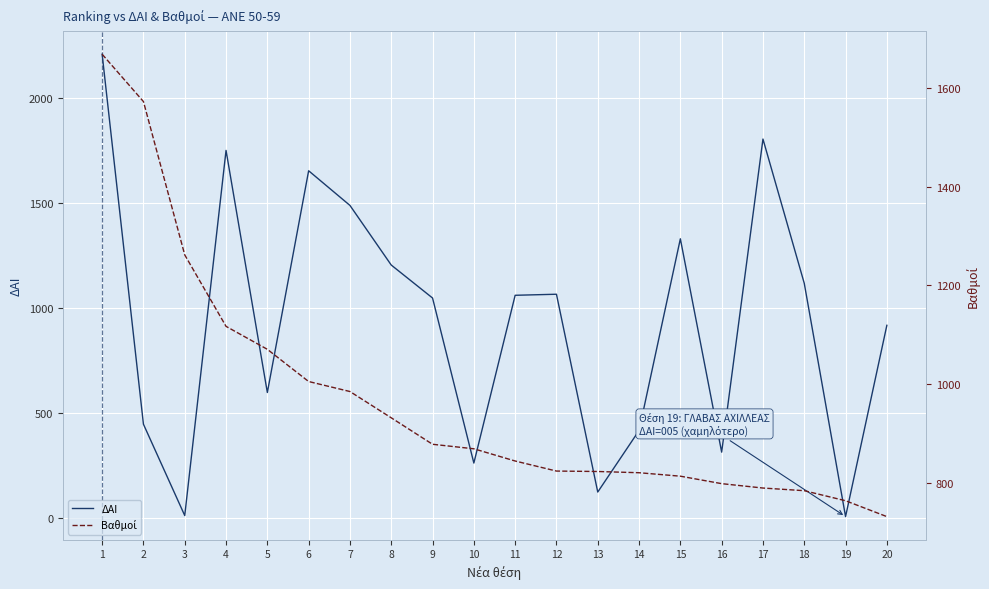

Which series has the widest spread of values?

ΔΑΙ